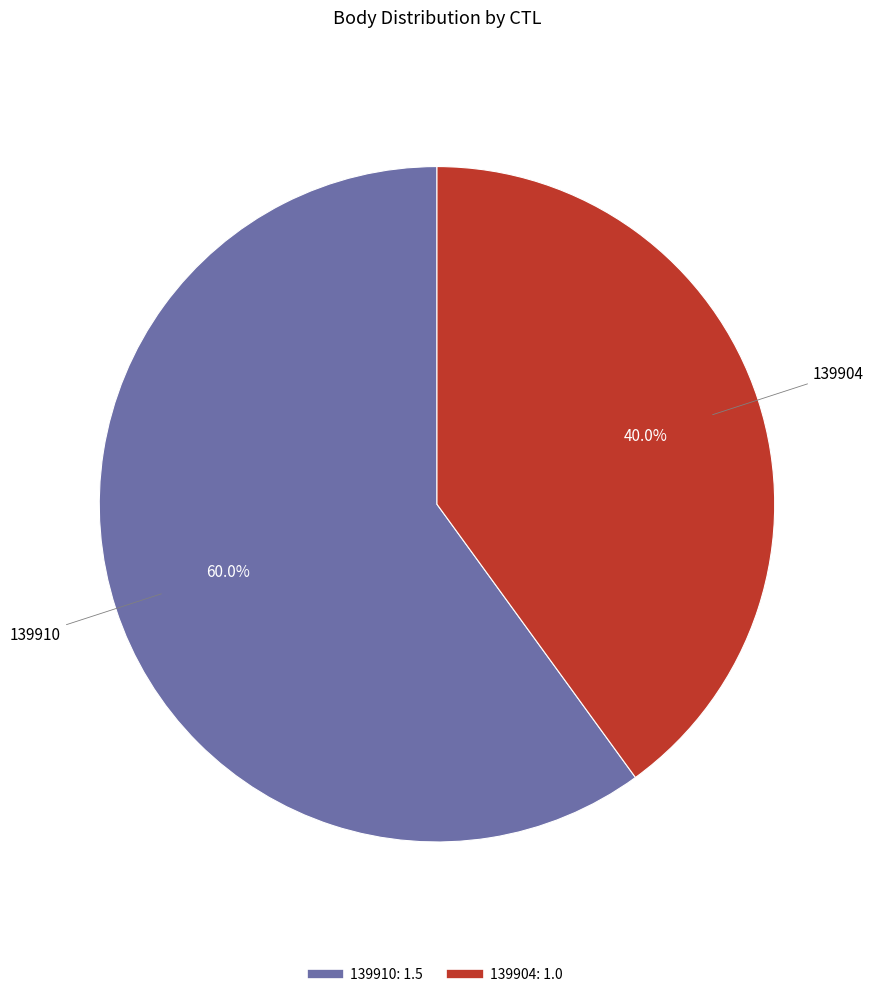

Count the number of slices in the pie.

2